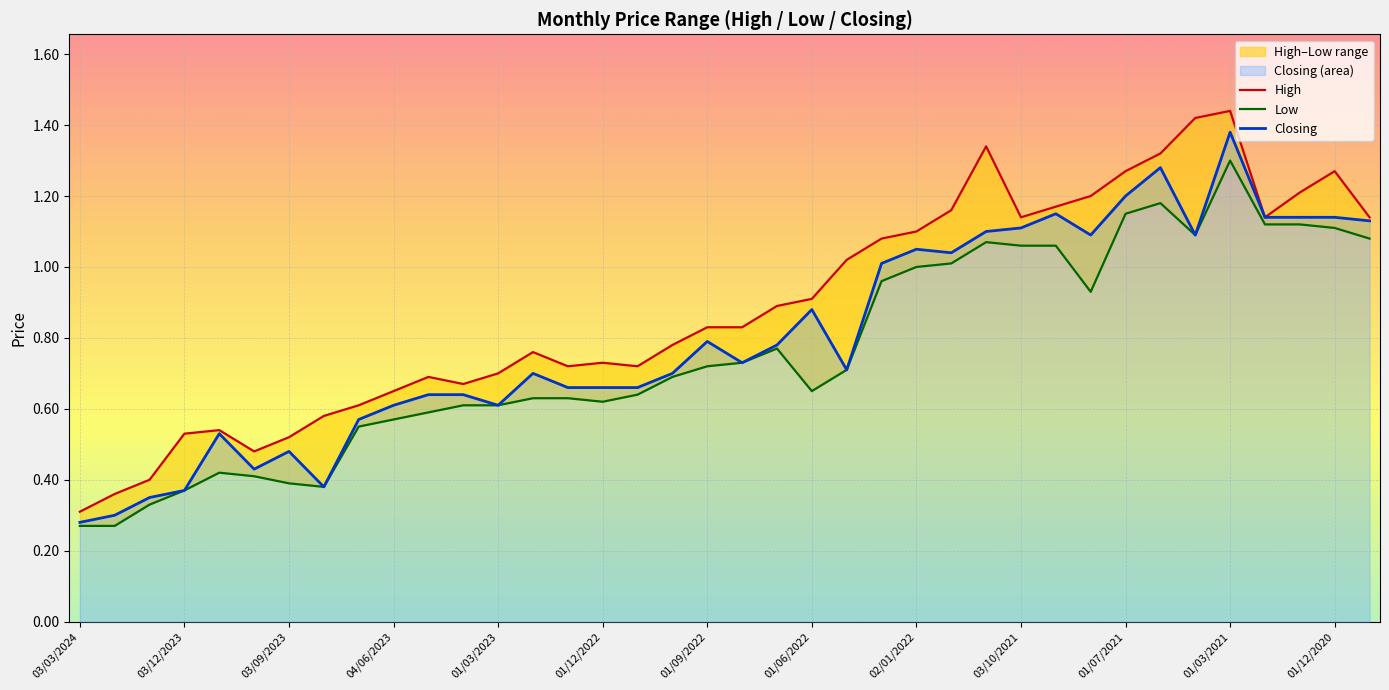

At how many categories does at least one series exceed 1?

16